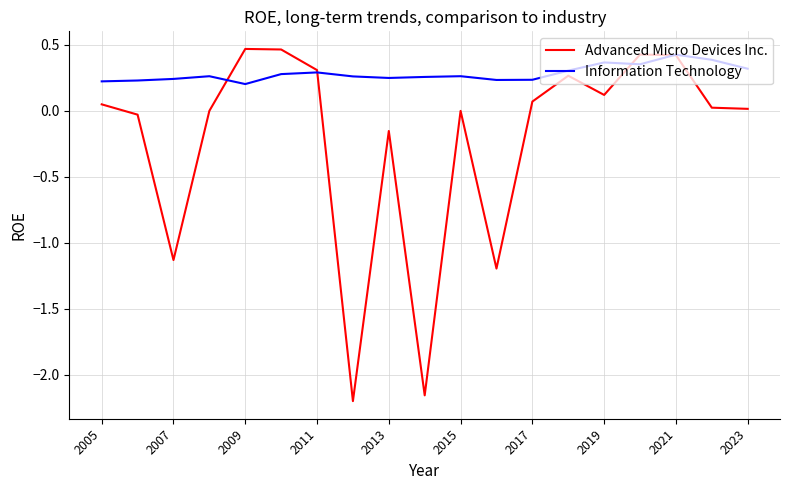

Which series has the largest total across all categories?

Information Technology